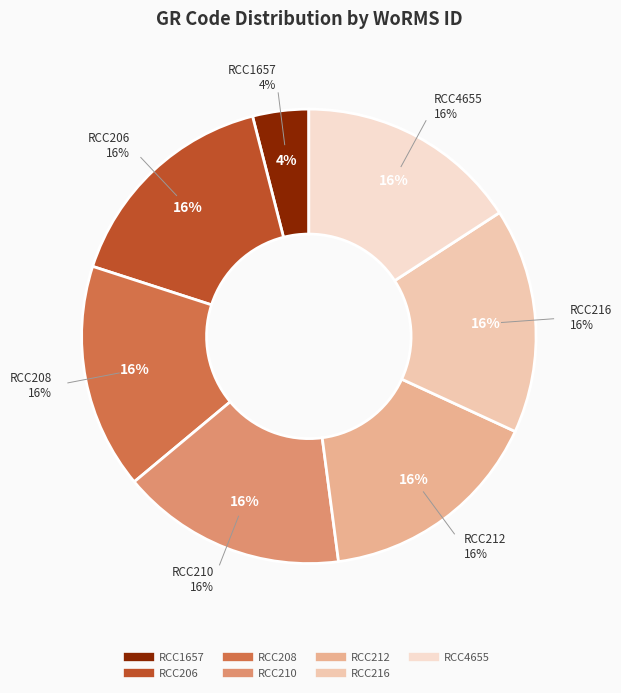

Is it true that RCC212 is 16% of the pie?

True